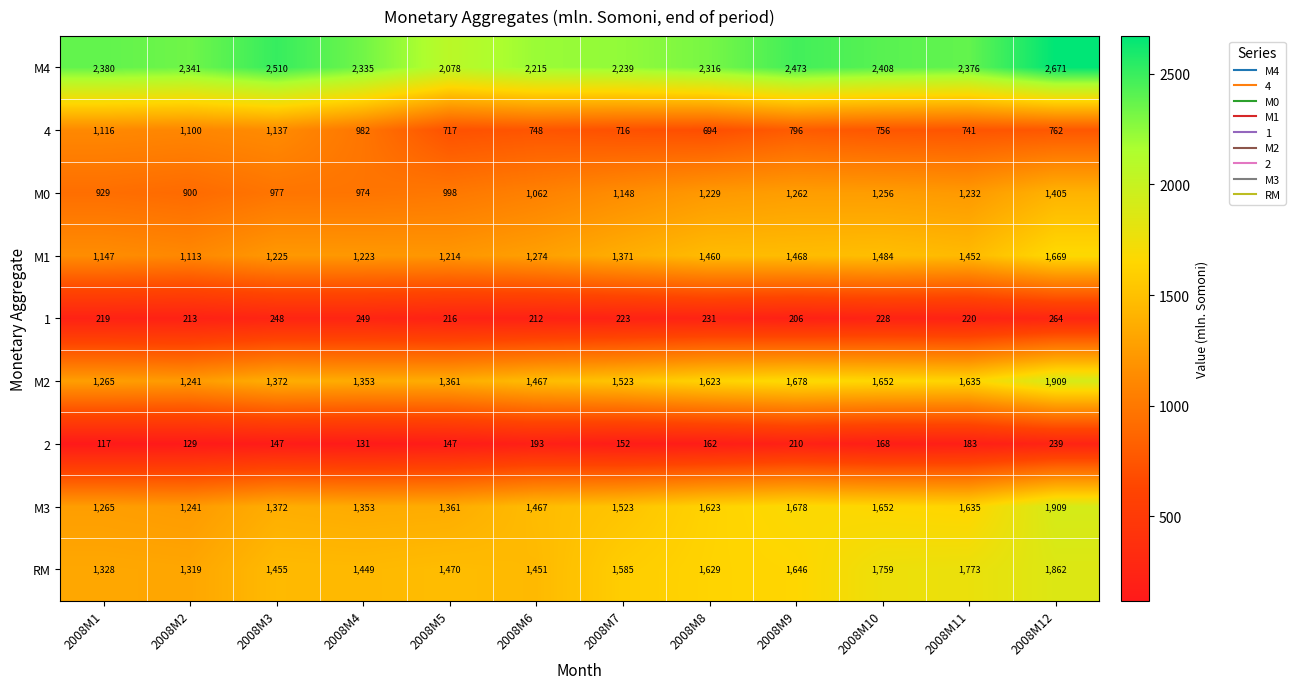

Rank the categories by M0 value from lowest to highest.

2008M2, 2008M1, 2008M4, 2008M3, 2008M5, 2008M6, 2008M7, 2008M8, 2008M11, 2008M10, 2008M9, 2008M12